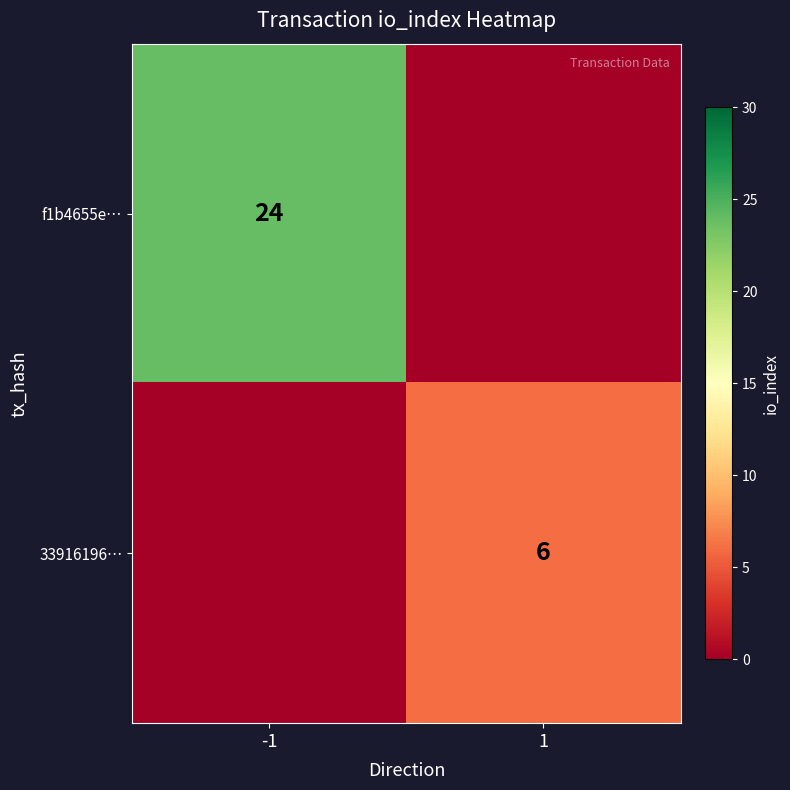

The value of f1b4655e… at -1 is 14. True or false?

False